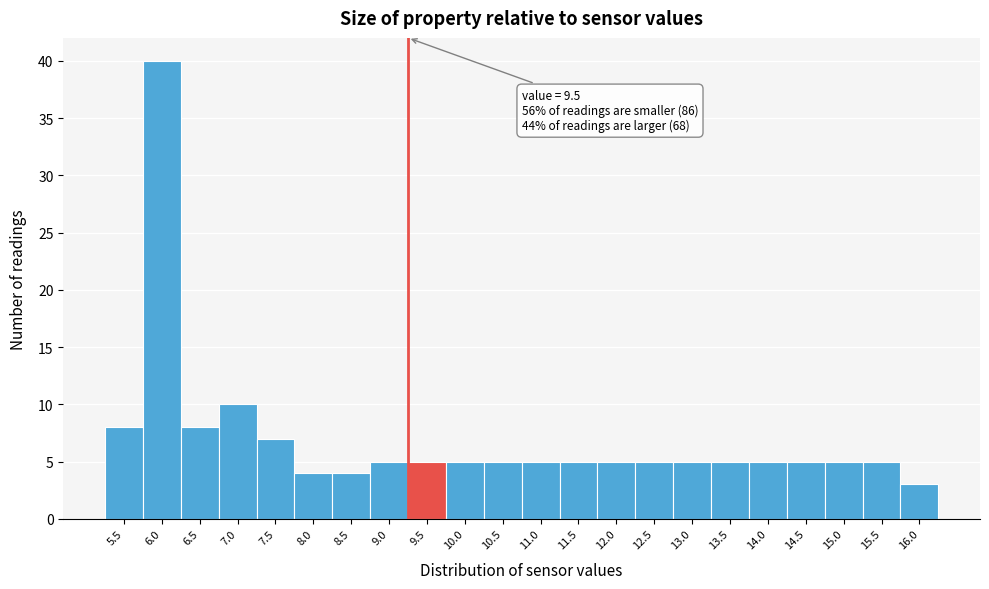

Reading right to left, what are all the values shown in this chart?

16.0=3	15.5=5	15.0=5	14.5=5	14.0=5	13.5=5	13.0=5	12.5=5	12.0=5	11.5=5	11.0=5	10.5=5	10.0=5	9.5=5	9.0=5	8.5=4	8.0=4	7.5=7	7.0=10	6.5=8	6.0=40	5.5=8